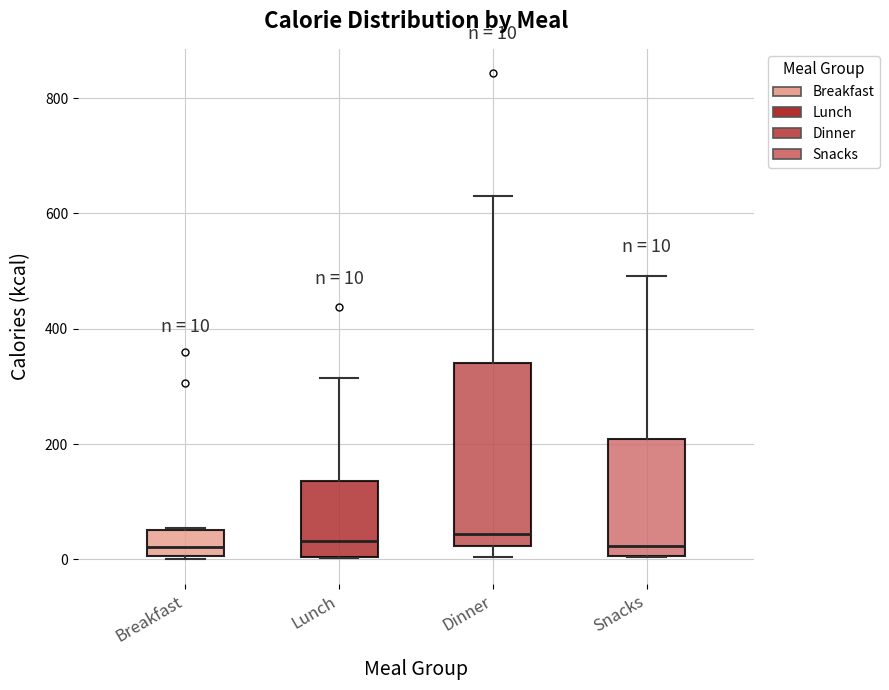

Which box is the tallest, from its lower edge to its upper edge?

Dinner